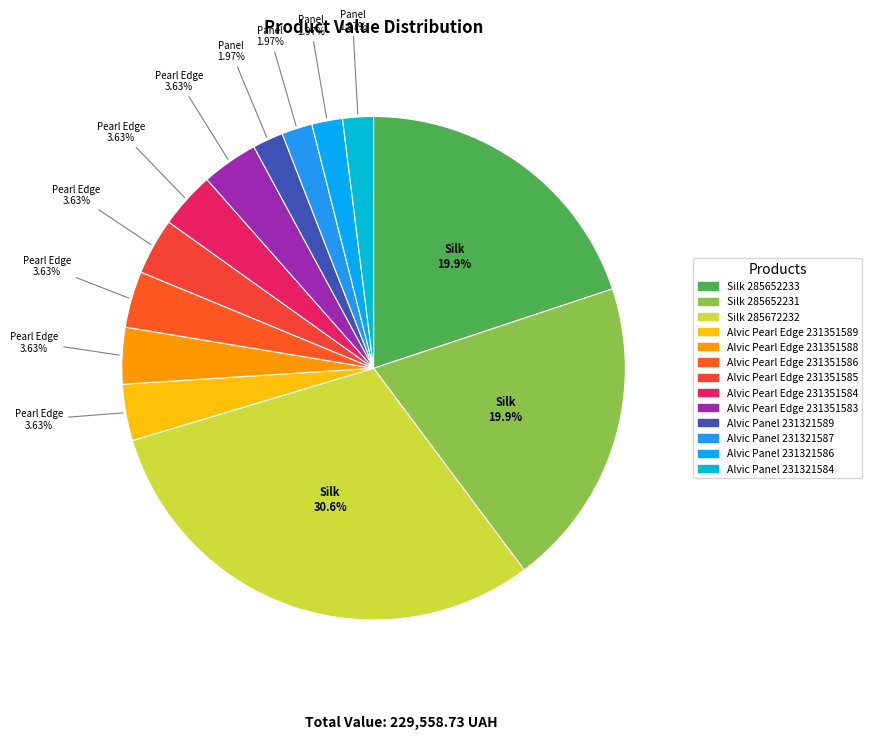

True or false: Silk 285652233 accounts for 20% of the total.

True